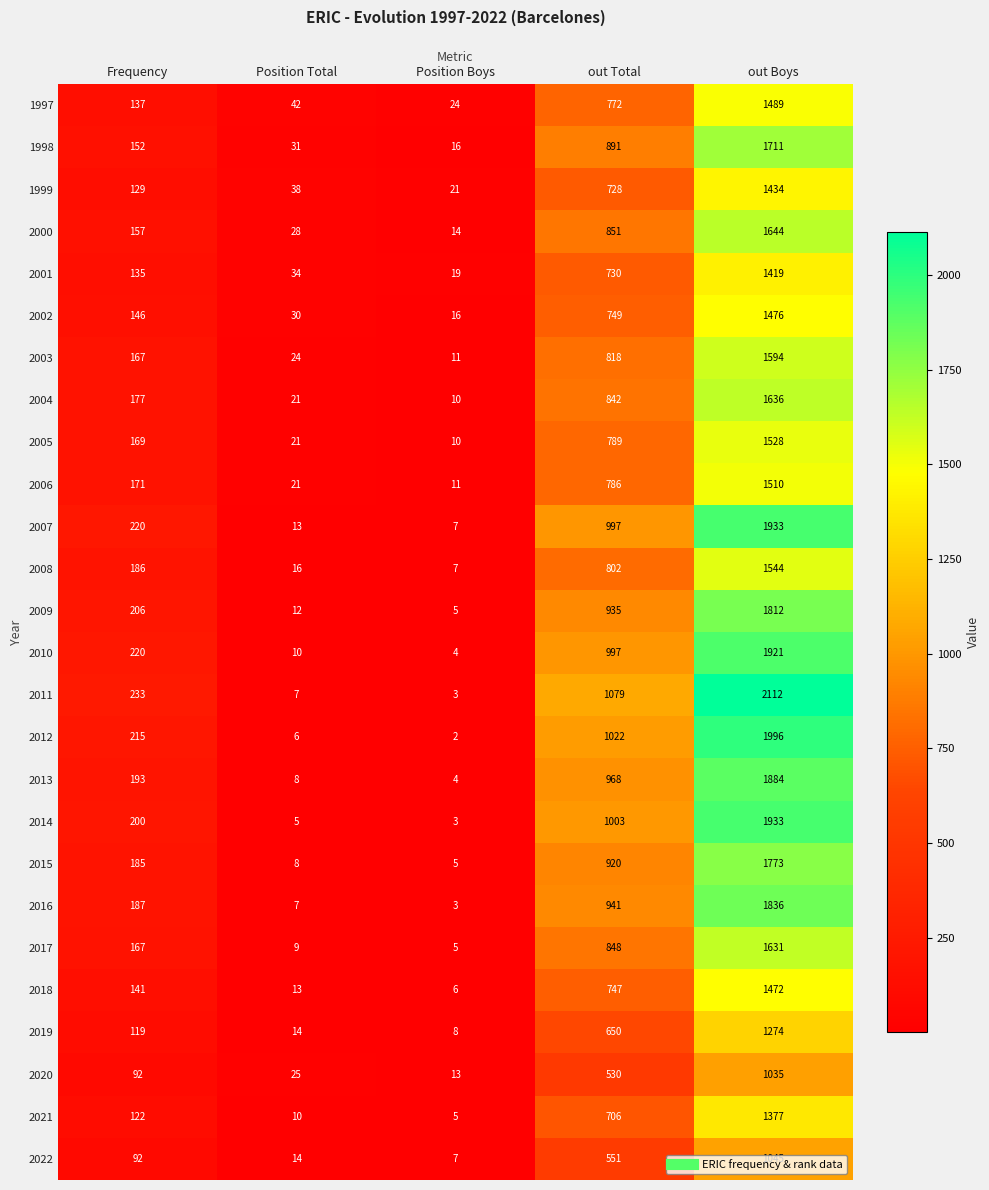

What is the average value of the 2008 series?

511